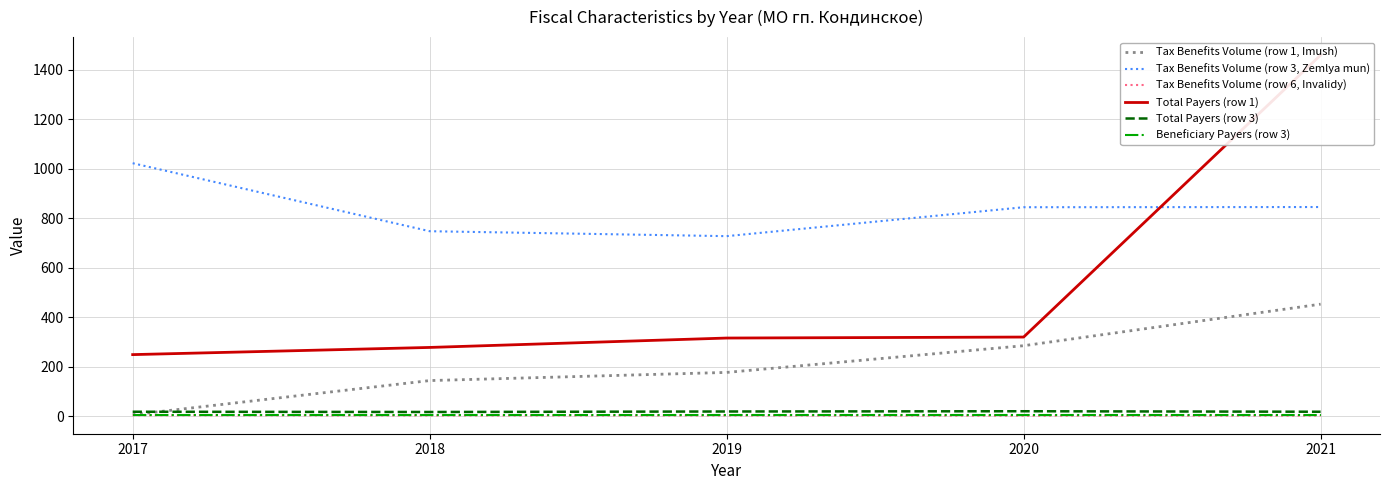

Where is Tax Benefits Volume (row 6, Invalidy) nearest to the value 3?

2018